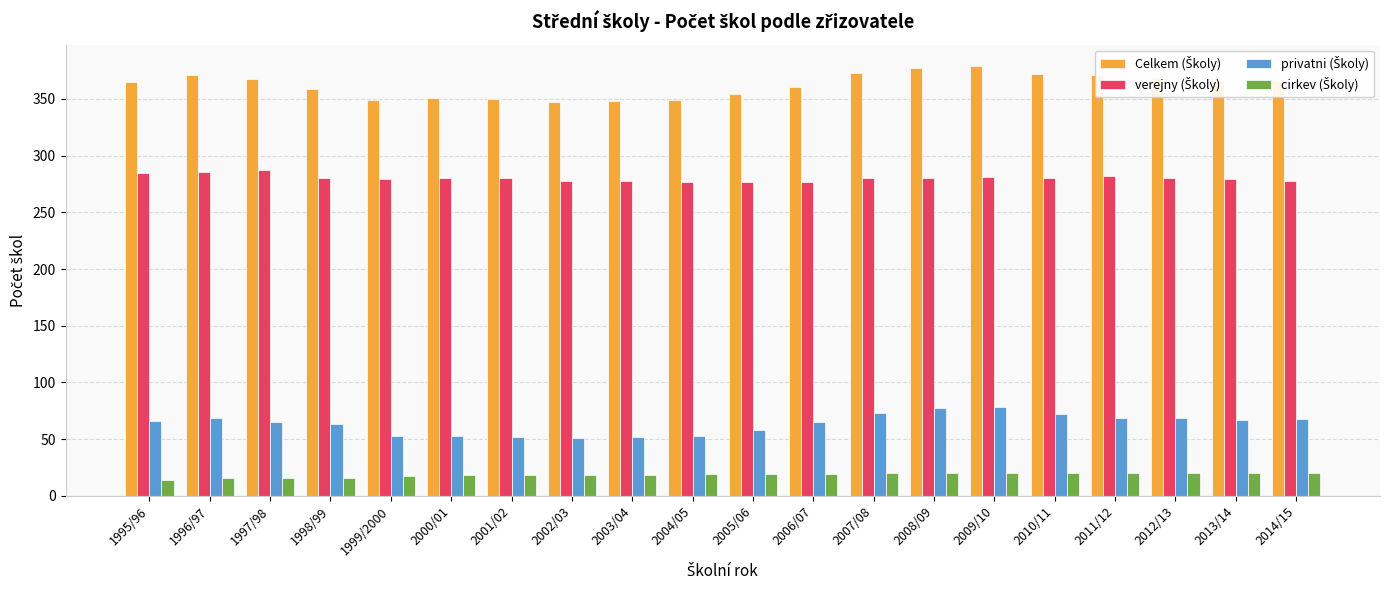

How many groups of bars are there?

20